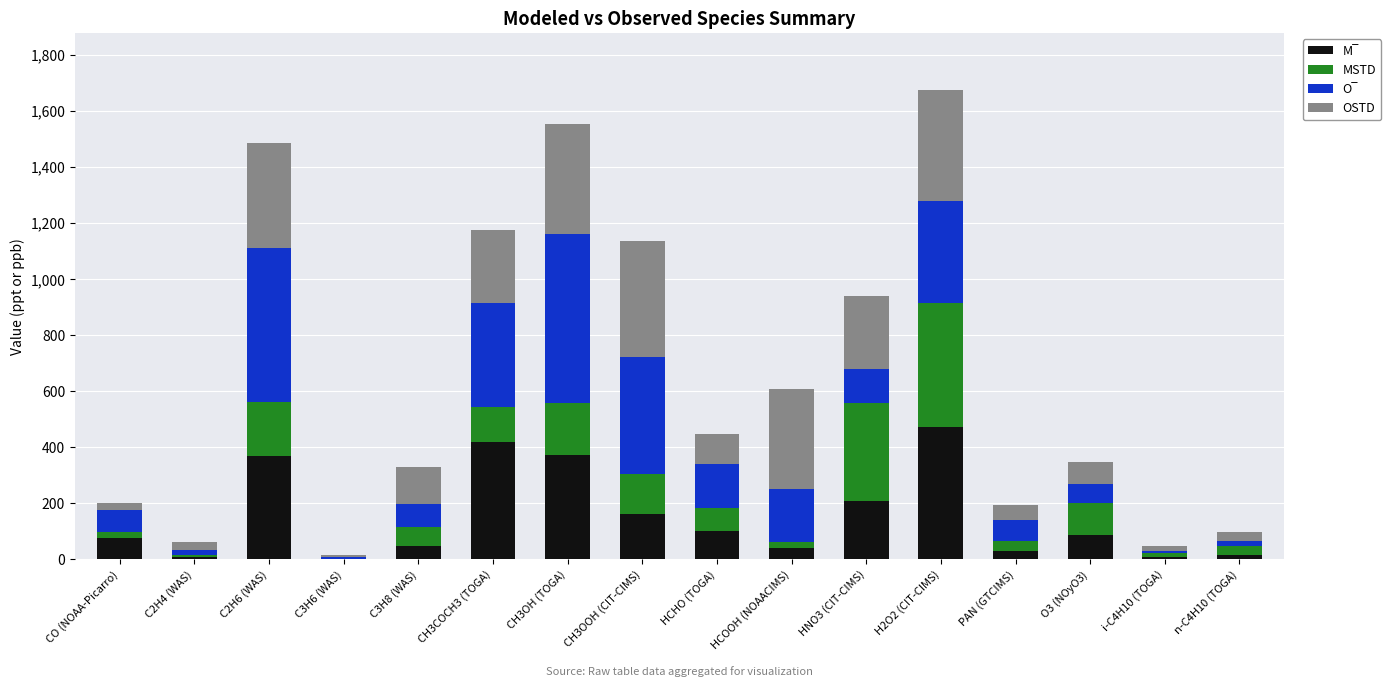

Count the number of data series in this chart.

4